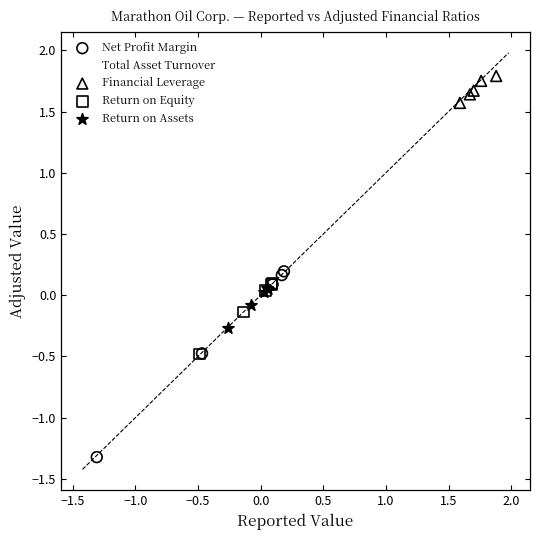

Which series has the largest Y range (max minus min)?

Net Profit Margin